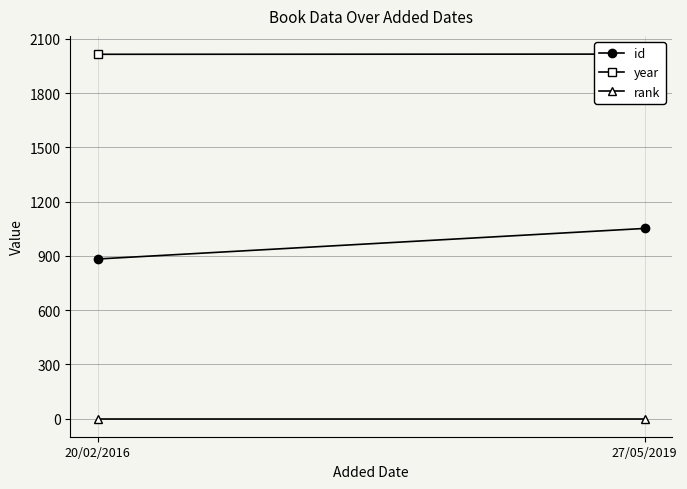

What is the approximate value of year at 27/05/2019?

2016